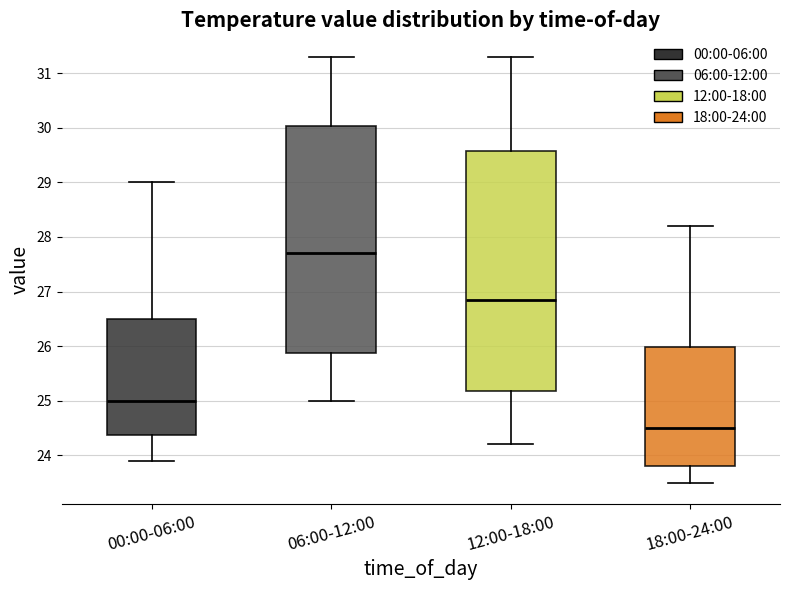

Where is the upper edge of the box for 00:00-06:00 on the y-axis? The values are not printed on the chart, so give them approximately, as read against the axis.

26.5